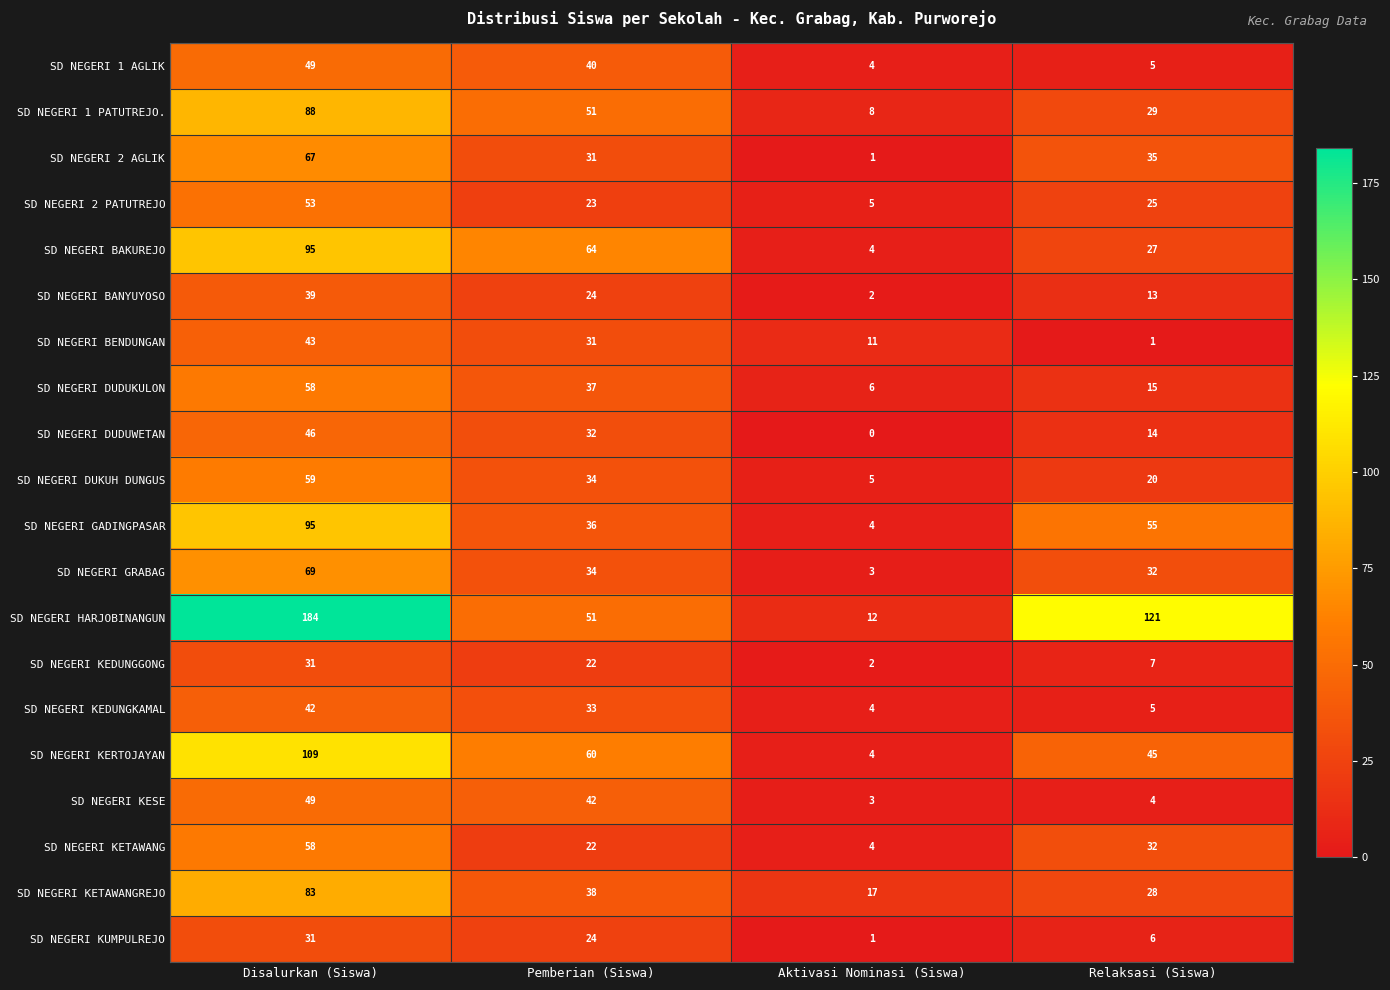

What is the sum of the SD NEGERI HARJOBINANGUN values at Disalurkan (Siswa) and Pemberian (Siswa)?

235